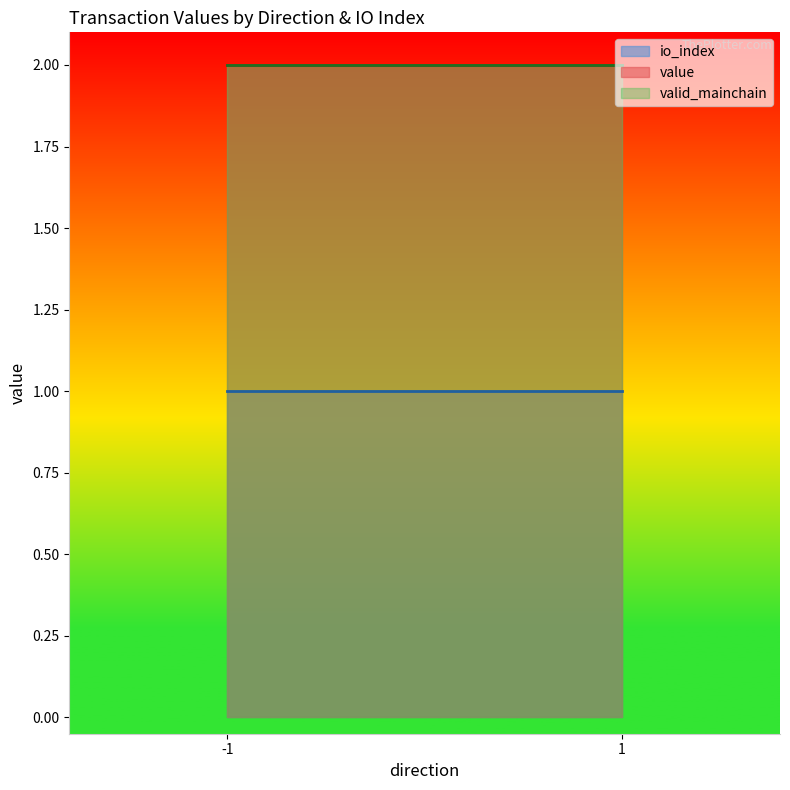

What is the minimum value for valid_mainchain?

2.0